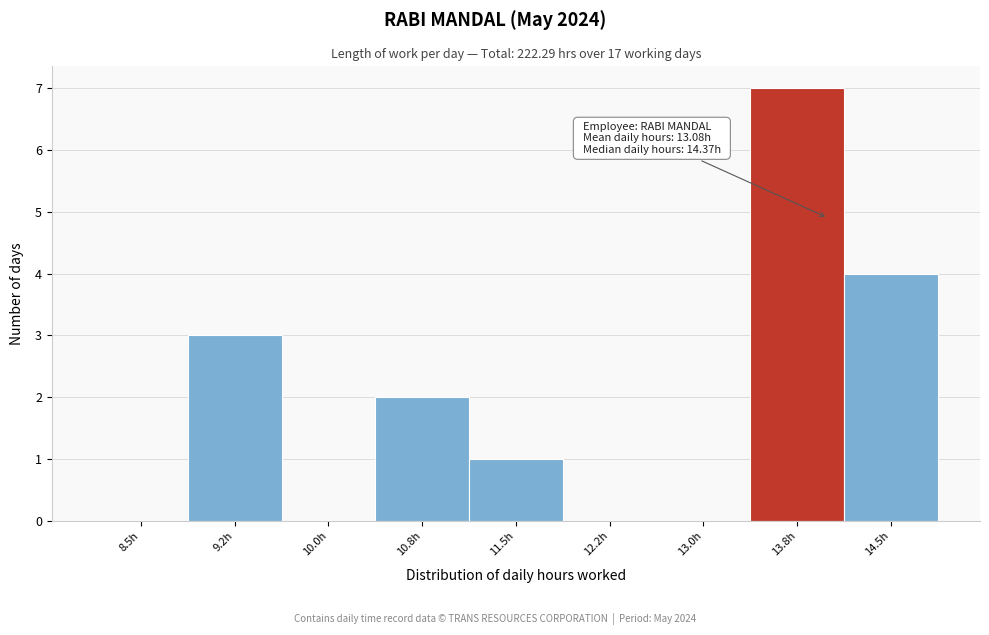

Reading right to left, transcribe all the data shown in this chart.

14.5h=4	13.8h=7	13.0h=0	12.2h=0	11.5h=1	10.8h=2	10.0h=0	9.2h=3	8.5h=0